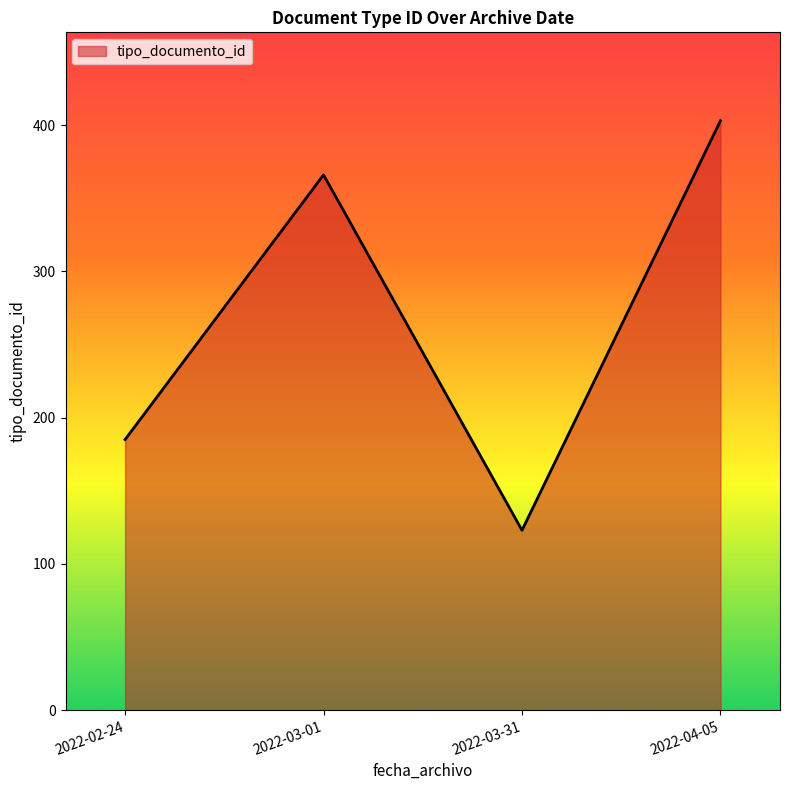

Read the value at 2022-02-24.

185